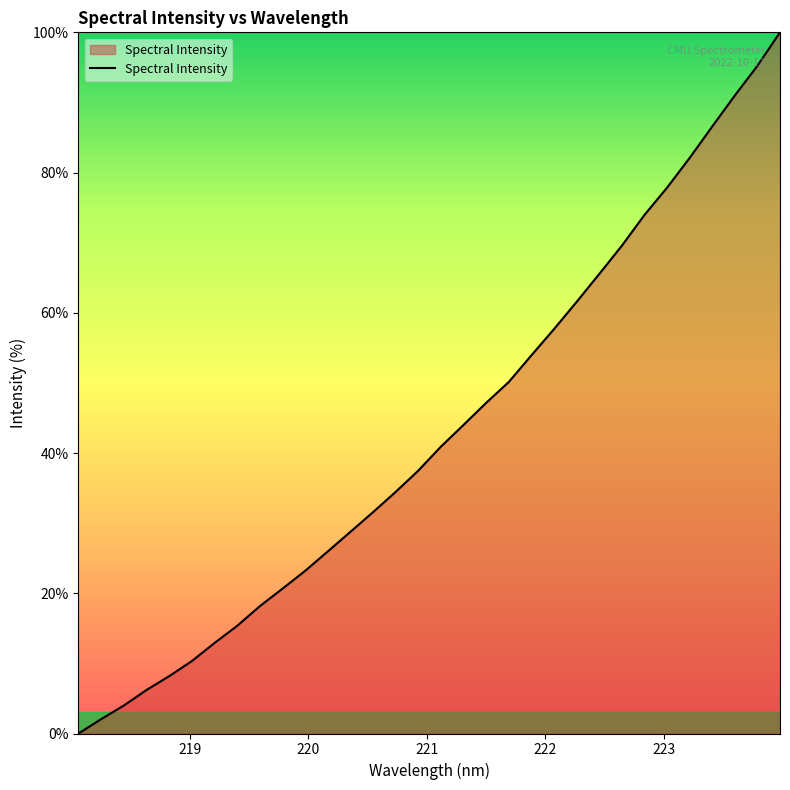

Count the number of categories in the chart.

32